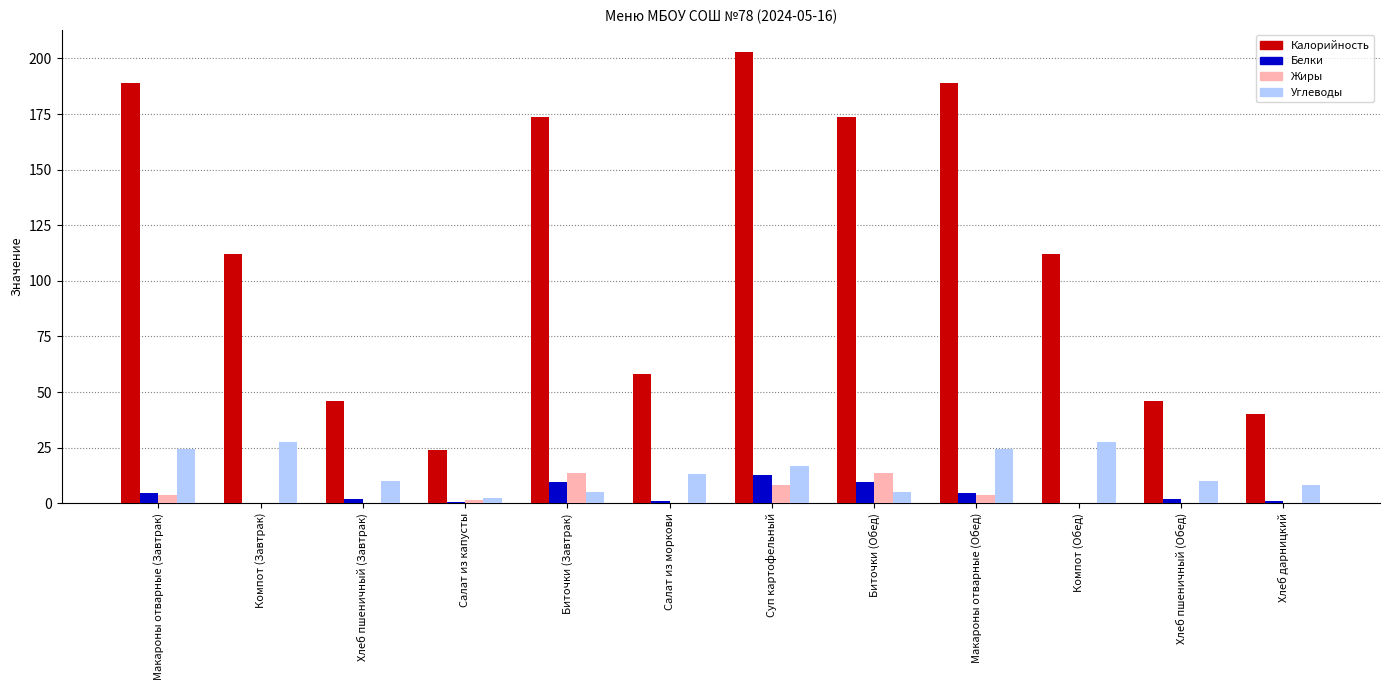

How many values in the Жиры series exceed 1?

6